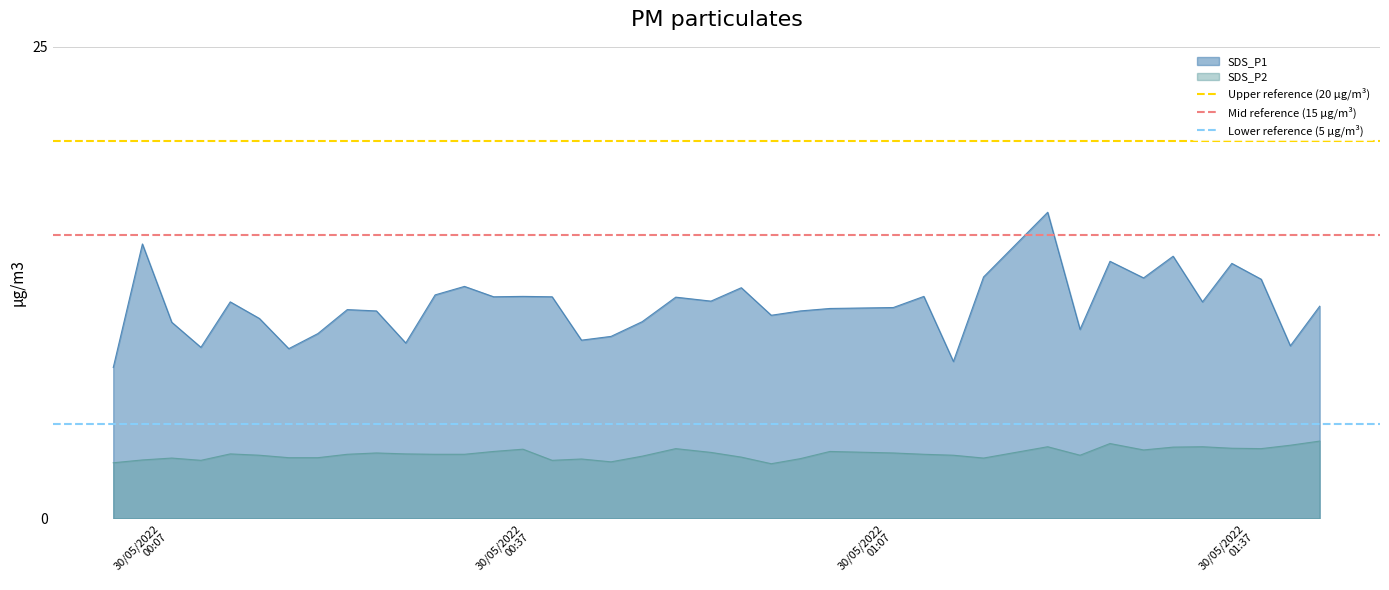

True or false: SDS_P1 and SDS_P2 cross at least once.

False